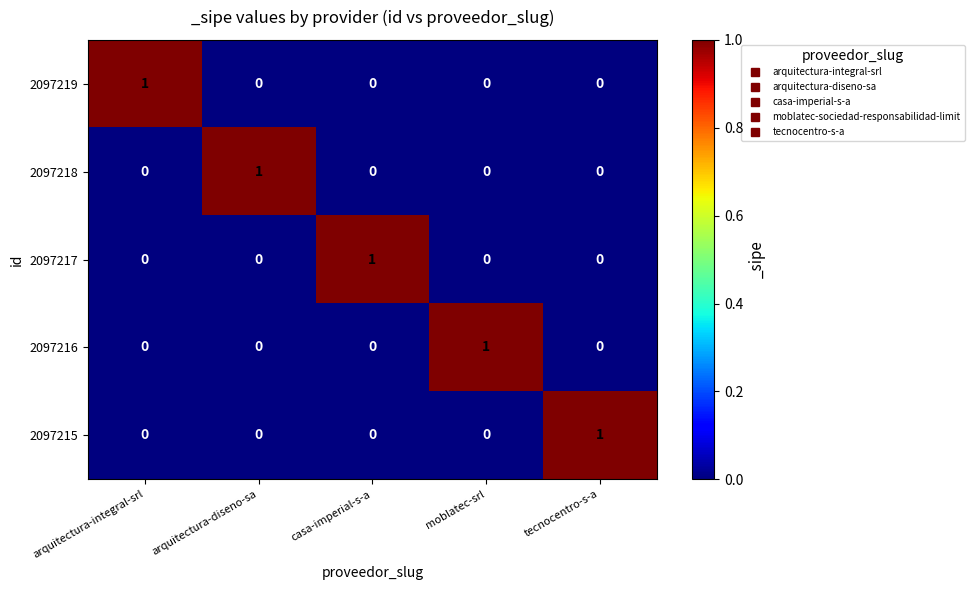

Count the 2097218 values in the range 0 to 1.

5